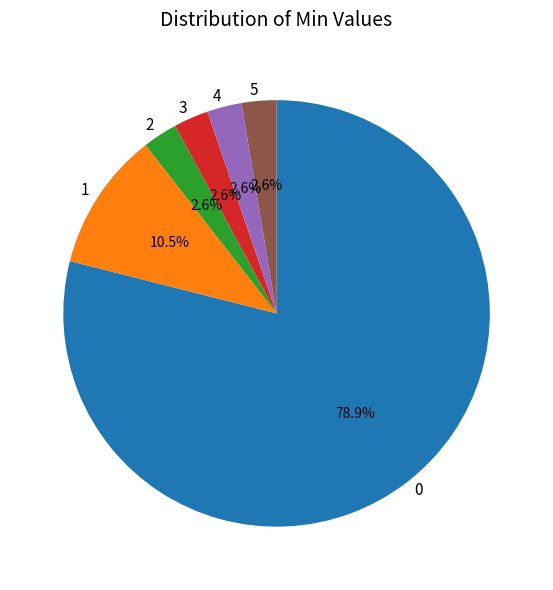

To the nearest percent, what is the average slice percentage?

17%